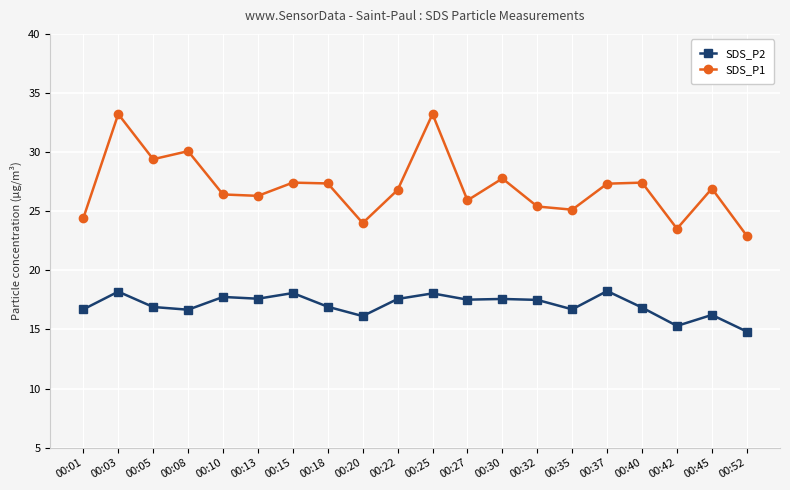

What is the sum of all SDS_P1 values?

541.0